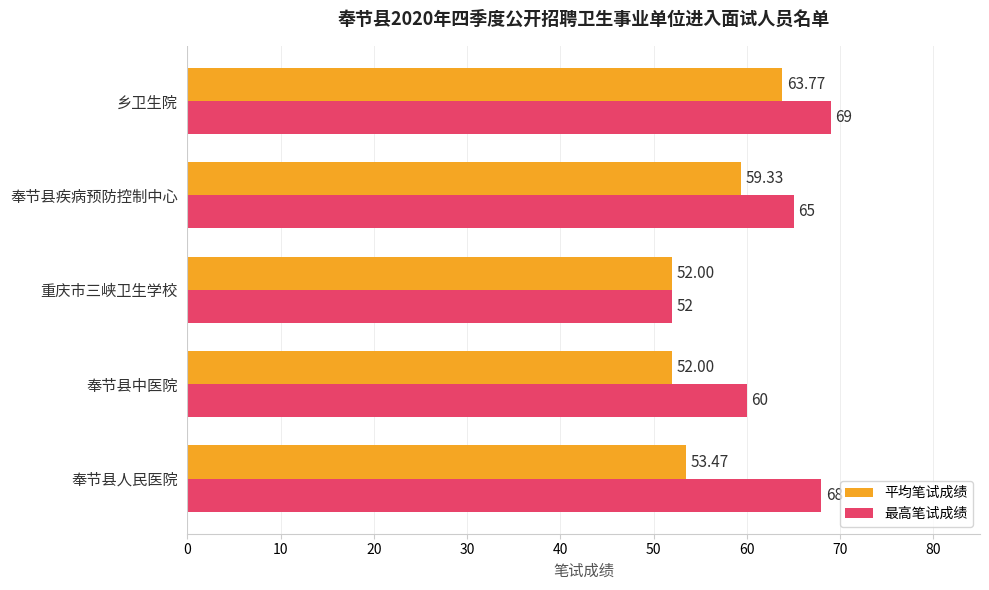

Which series has the widest spread of values?

最高笔试成绩